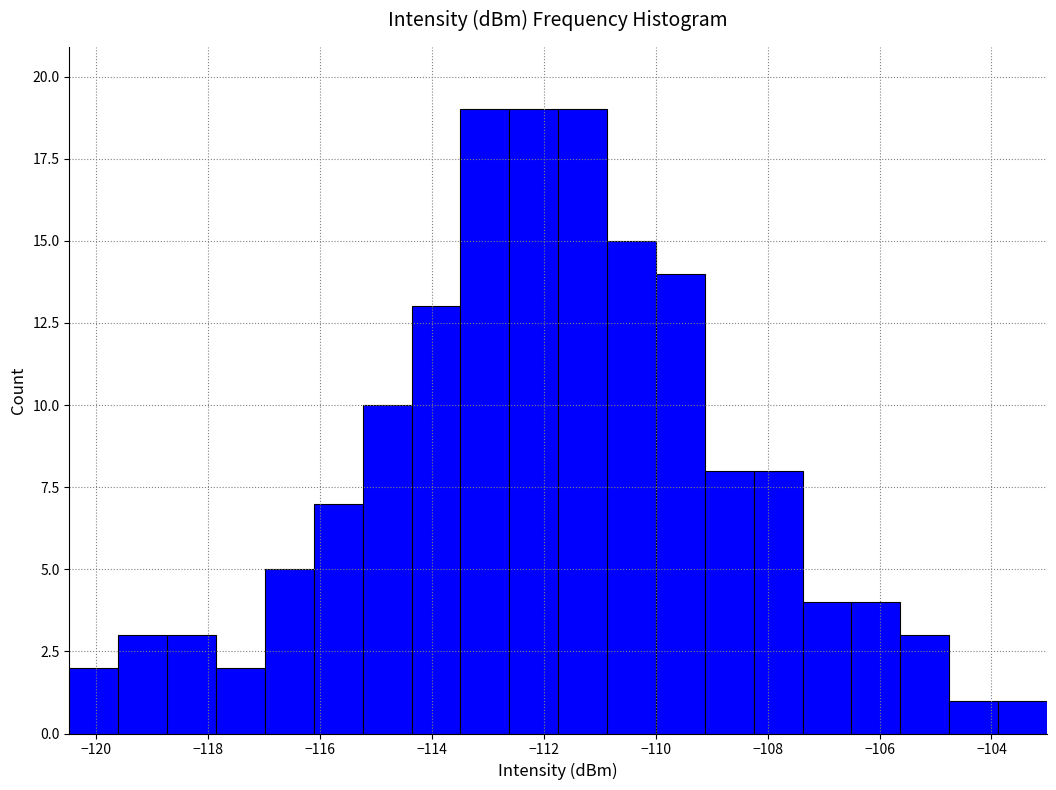

How tall is the bar that spans -105.6 to -104.8 on the x-axis? Neither the bar edges nor the heights are printed on the chart, so give them approximately, as read against the axes.

3